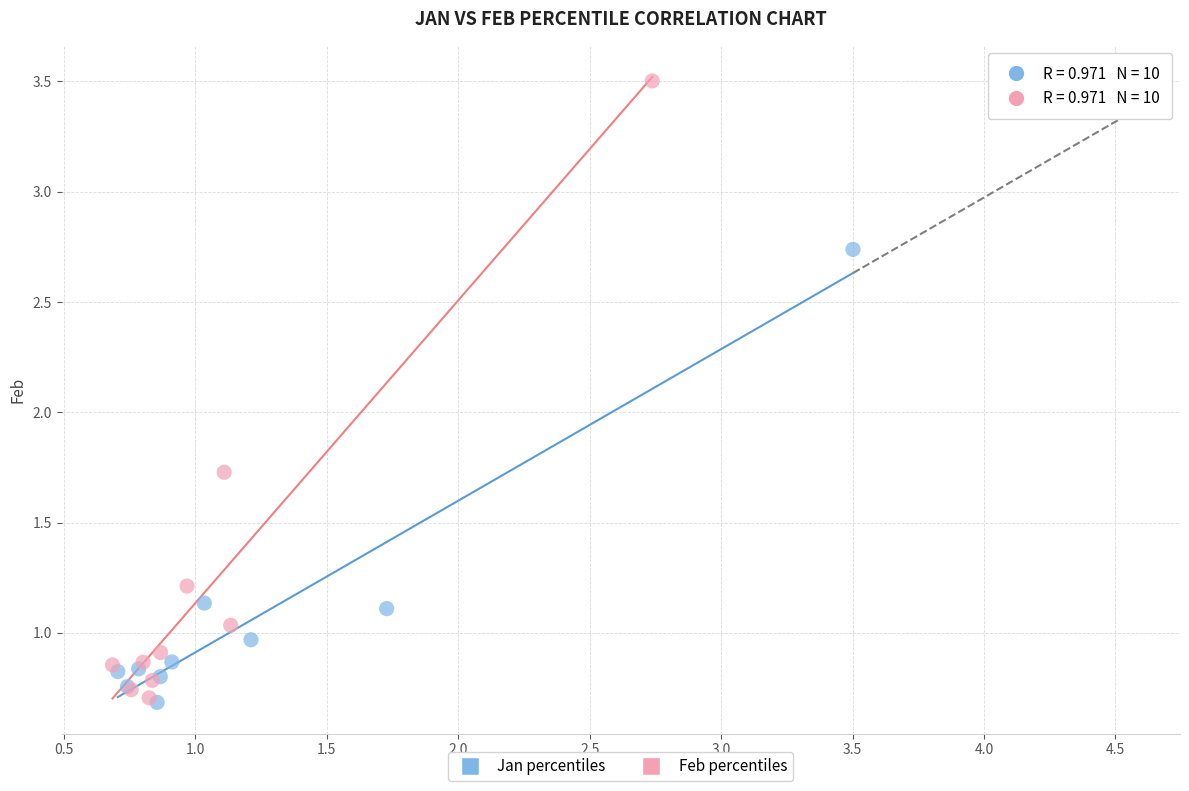

Which series has the widest spread of Y values?

Feb percentiles